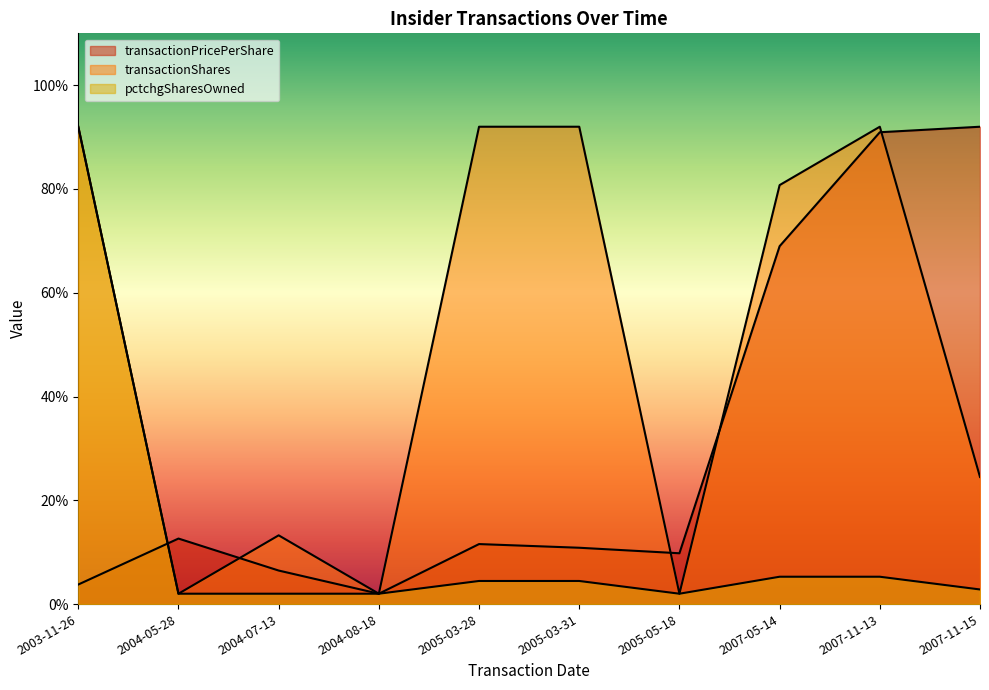

What is the value of the transactionPricePerShare point at the 5th from the left?

11.6